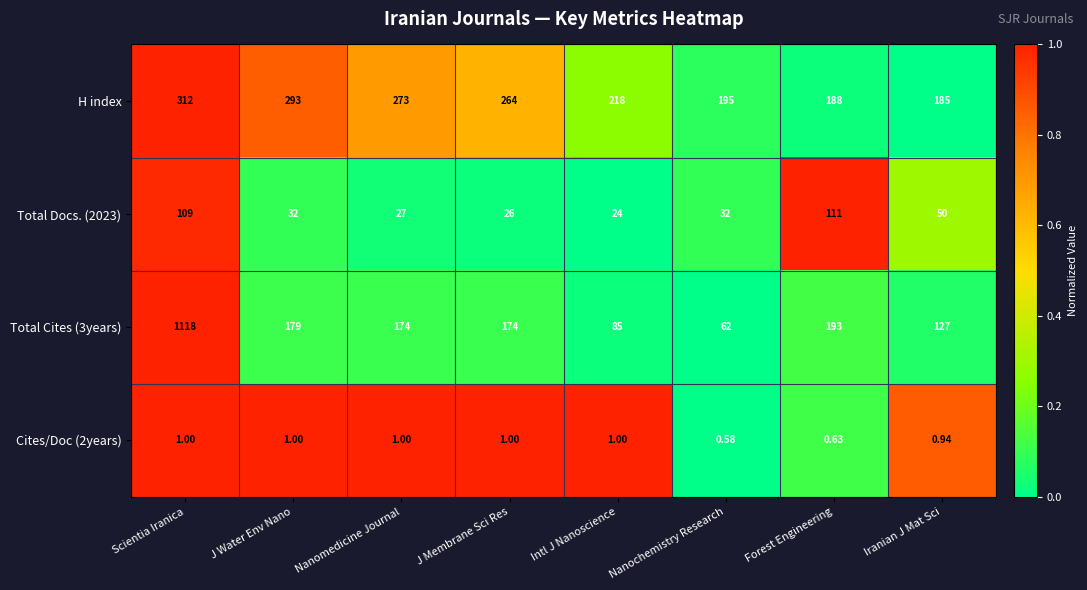

What is the total value across all series at Scientia Iranica?

1540.0